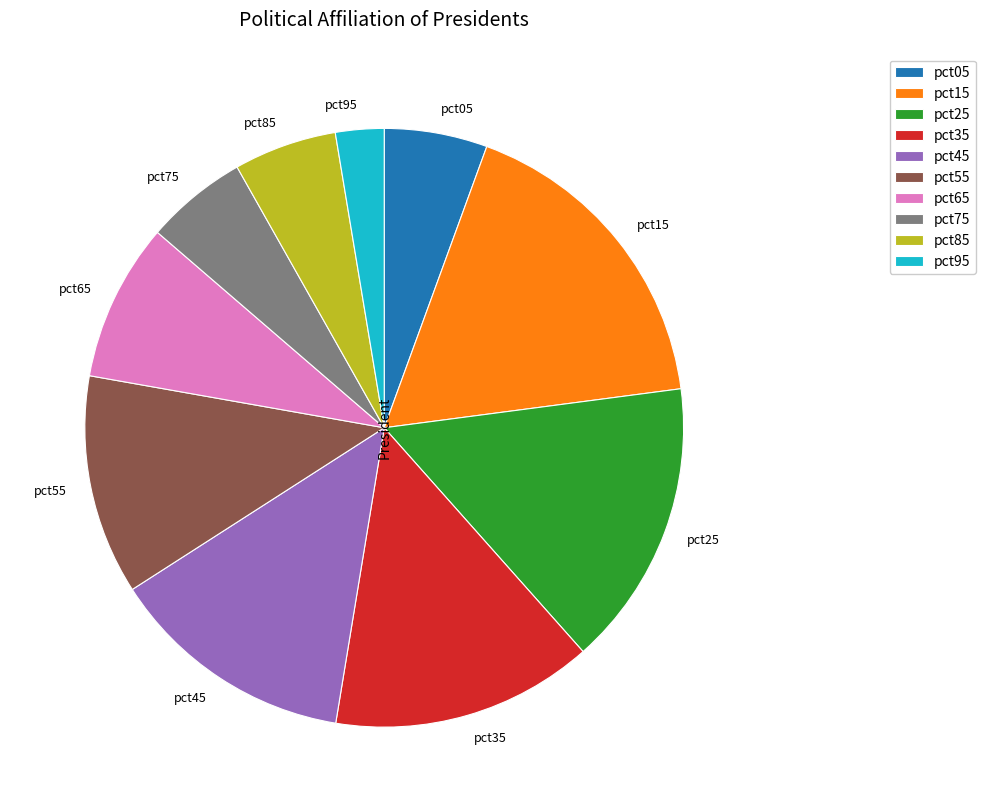

Combined, do pct45 and pct65 account for over 50%?

No